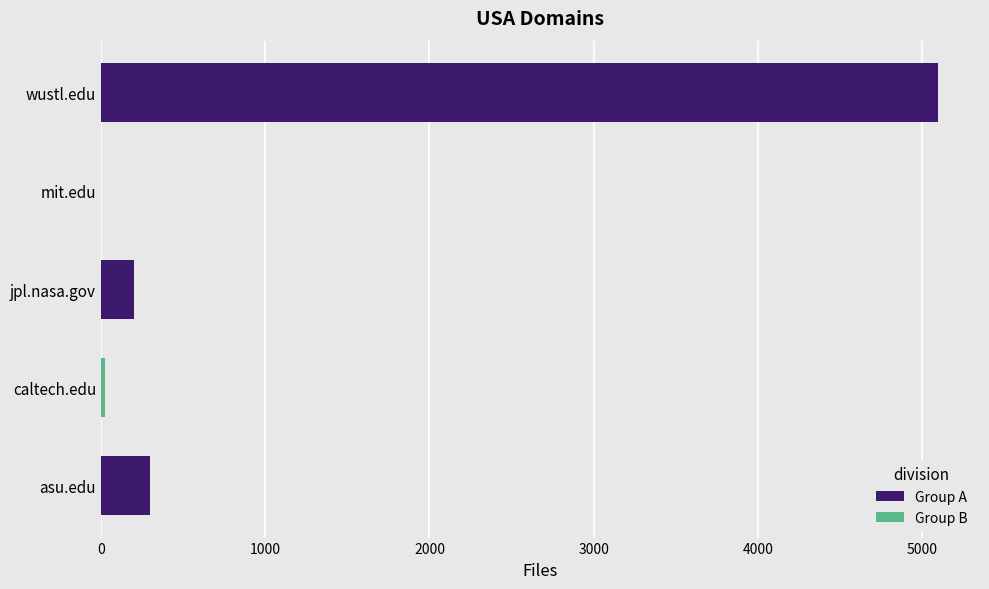

Which label corresponds to the largest value in the chart?

wustl.edu